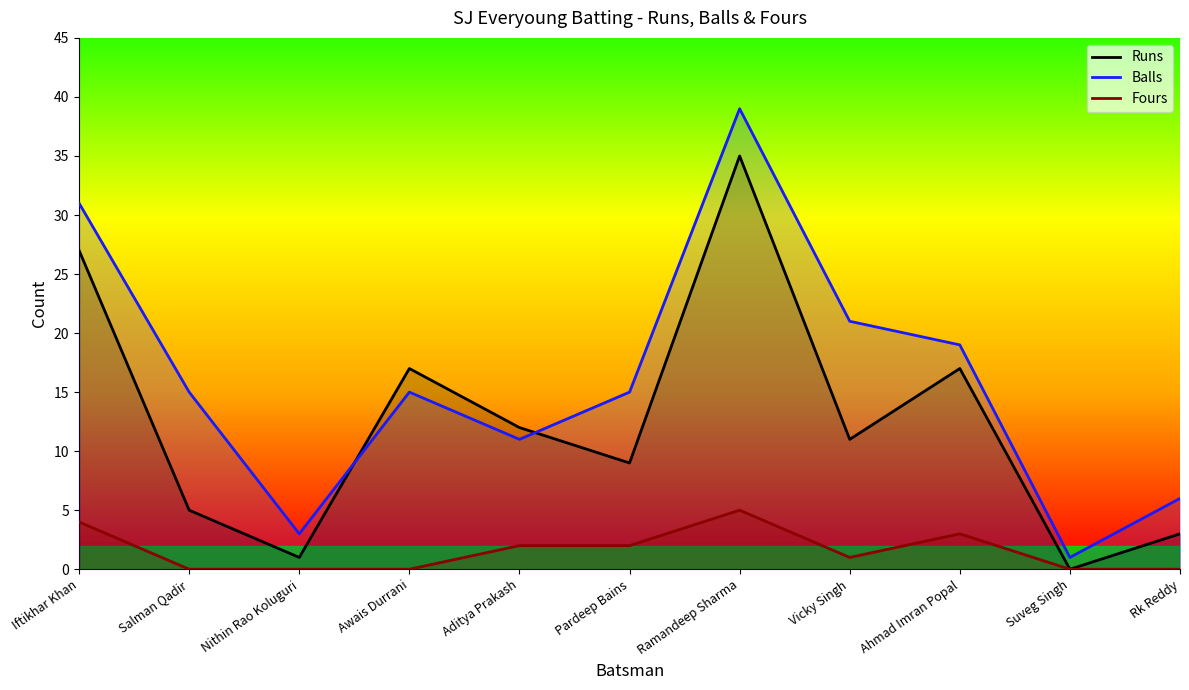

List the series in order of their peak value, lowest first.

Fours, Runs, Balls